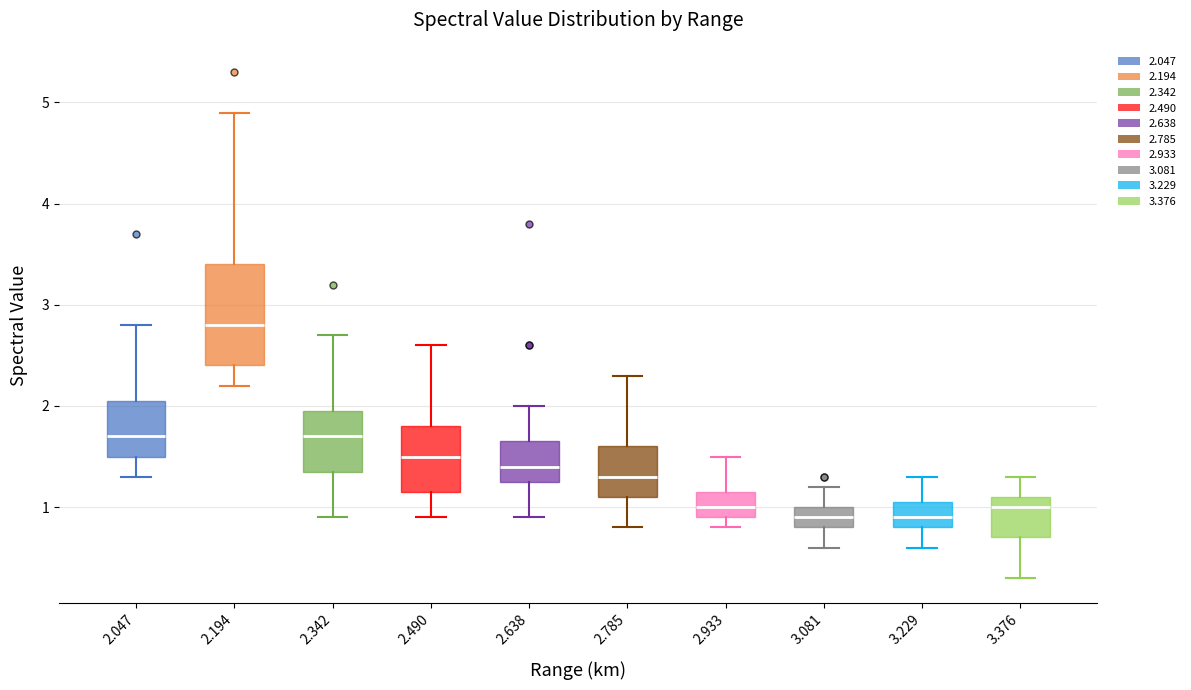

Comparing the boxes themselves (not the whiskers), which one is the tallest?

2.194